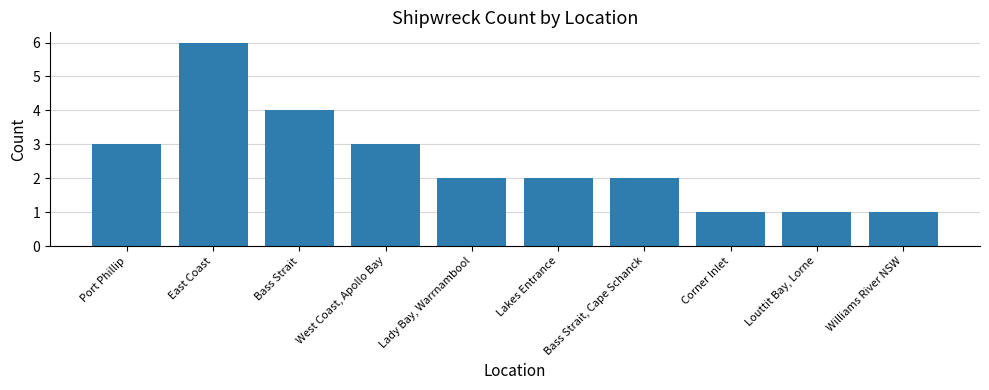

How many values are between 1 and 3?

8